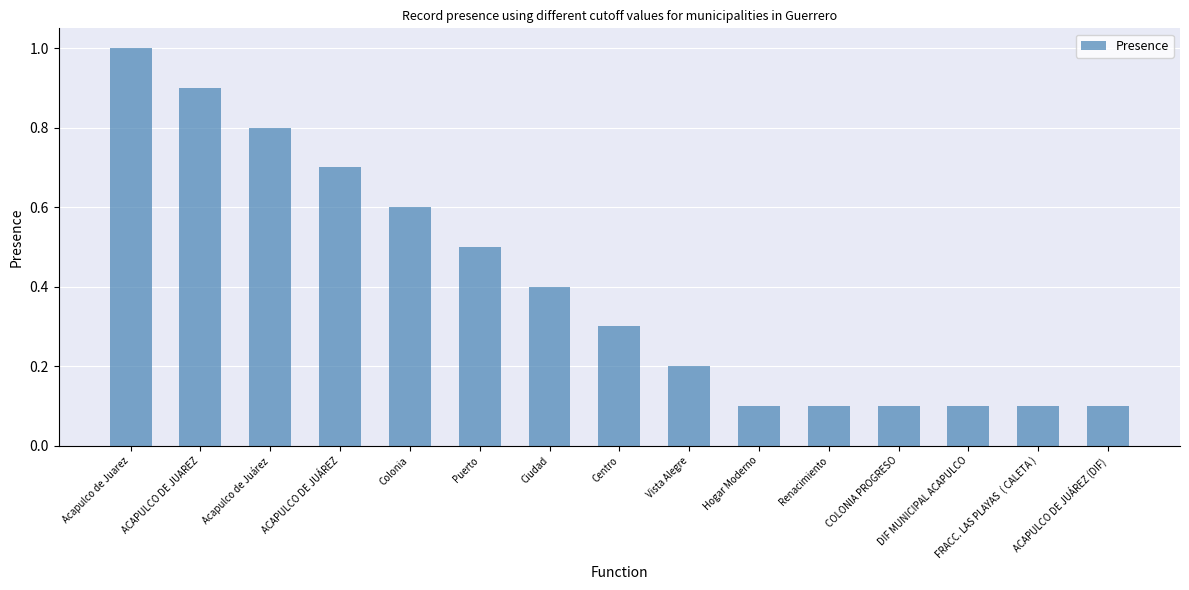

Reading right to left, transcribe all the data shown in this chart.

0.1	0.1	0.1	0.1	0.1	0.1	0.2	0.3	0.4	0.5	0.6	0.7	0.8	0.9	1.0